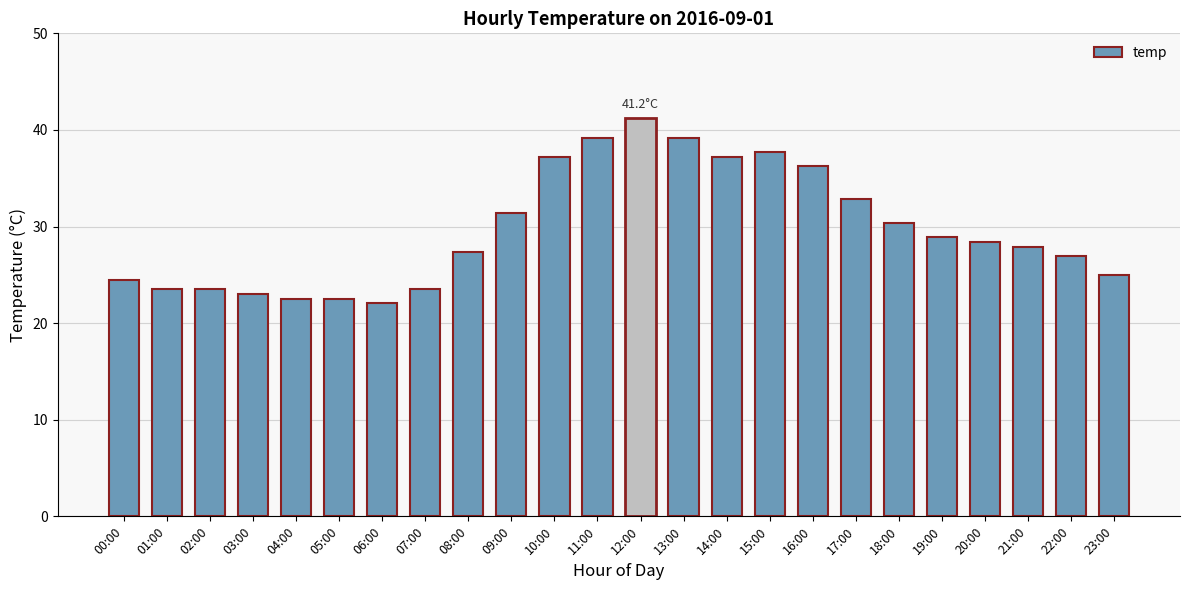

What is the maximum value shown in the chart?

41.2